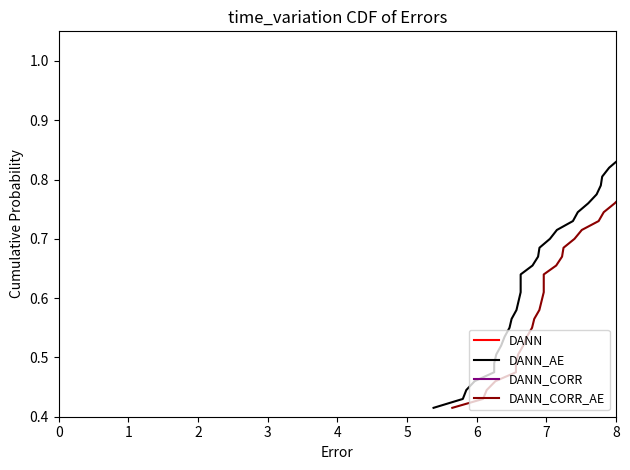

At how many categories does at least one series exceed 0?

40